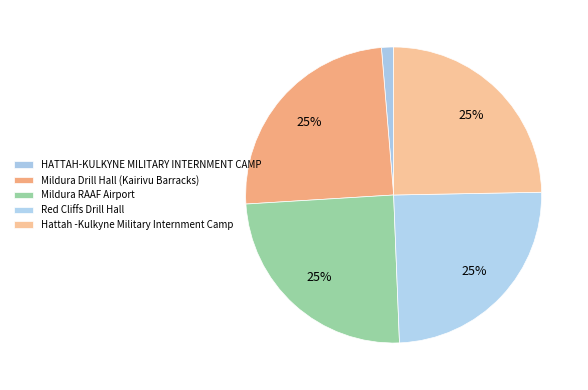

Rank the categories by value from lowest to highest.

HATTAH-KULKYNE MILITARY INTERNMENT CAMP, Mildura Drill Hall (Kairivu Barracks), Mildura RAAF Airport, Red Cliffs Drill Hall, Hattah -Kulkyne Military Internment Camp